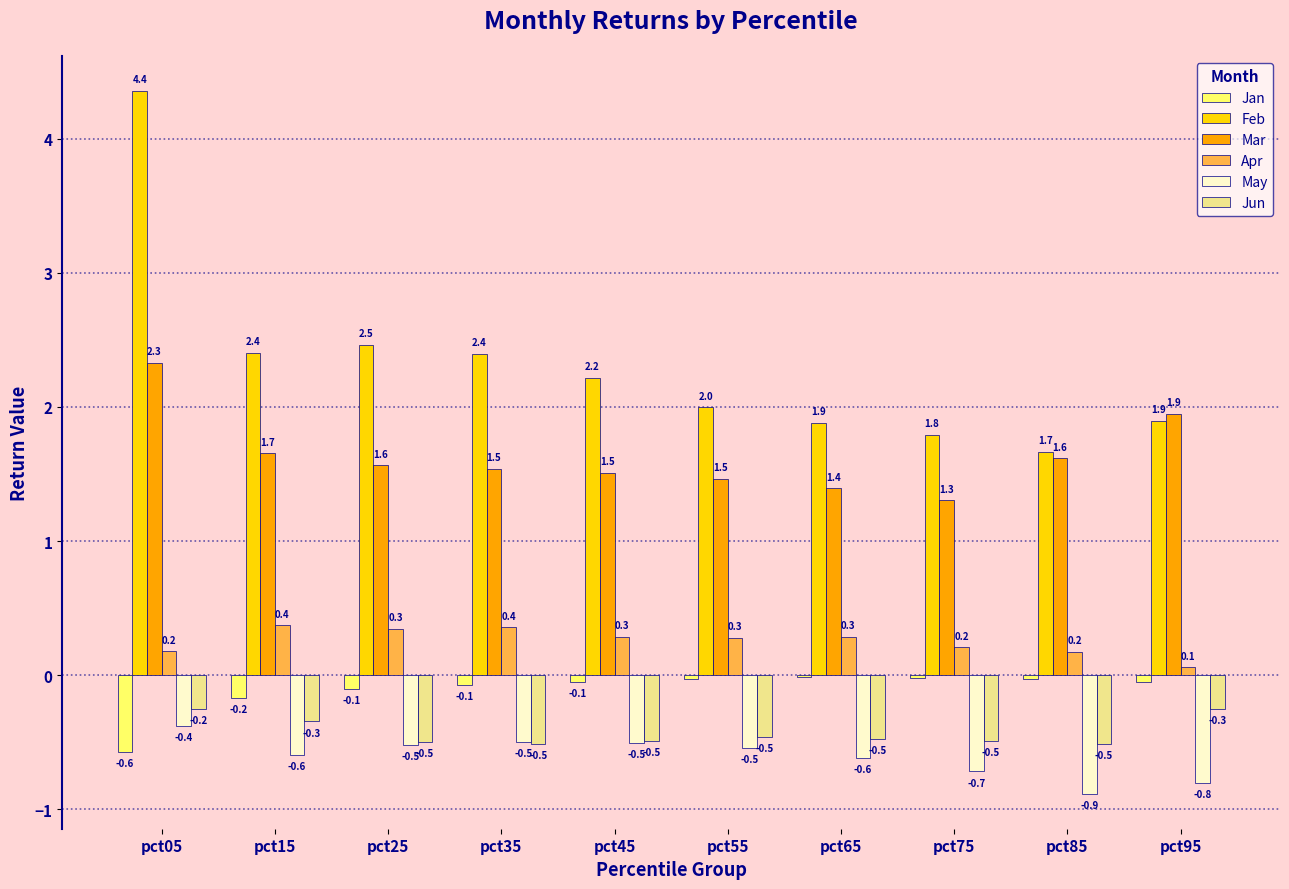

Is the value of May at pct15 greater than the value of Jan at pct55?

No